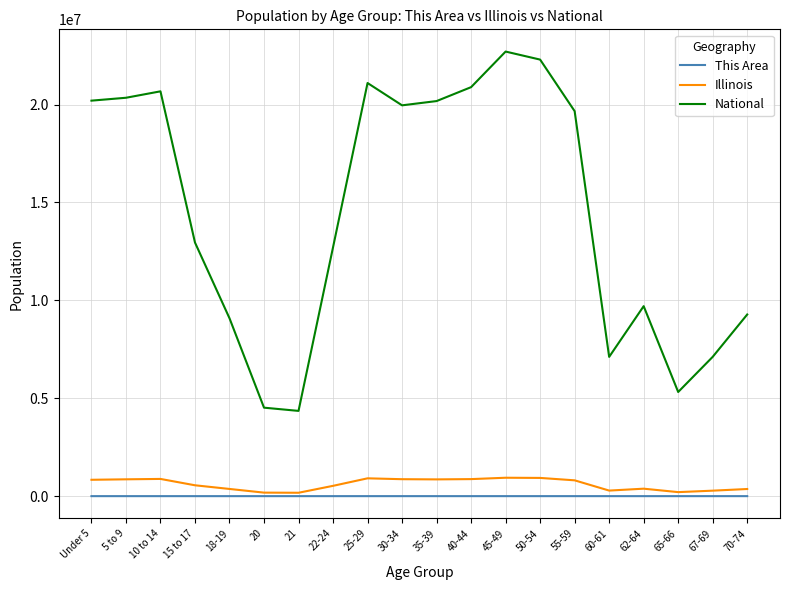

True or false: National has a value of 20201362 at Under 5.

True